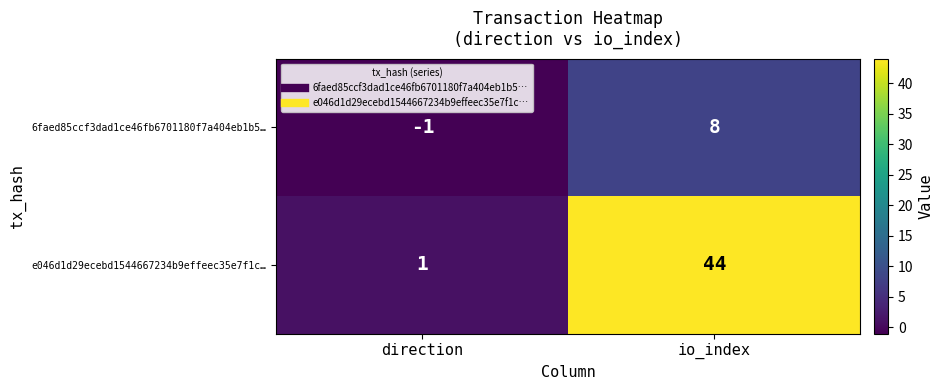

Reading right to left, extract all data points from this chart.

6faed85ccf3dad1ce46fb6701180f7a404eb1b5…: 8	-1
e046d1d29ecebd1544667234b9effeec35e7f1c…: 44	1